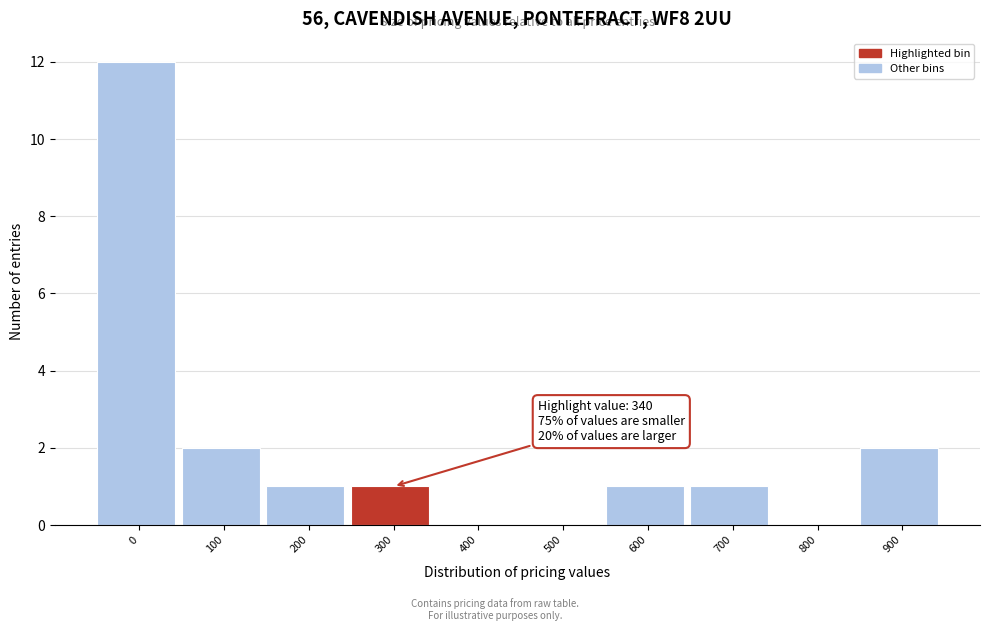

Reading left to right, extract all data points from this chart.

0=12	100=2	200=1	300=1	400=0	500=0	600=1	700=1	800=0	900=2